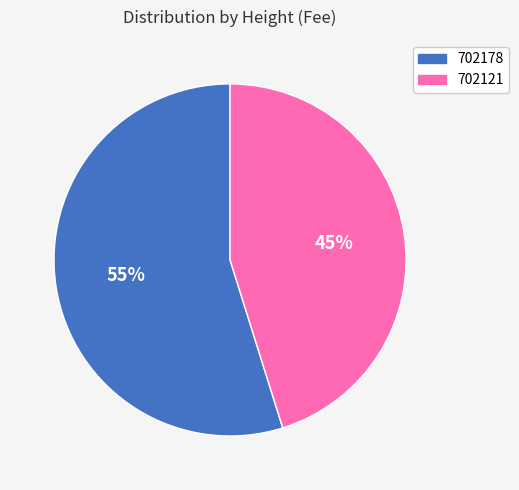

Is it true that 702178 is 61% of the pie?

False